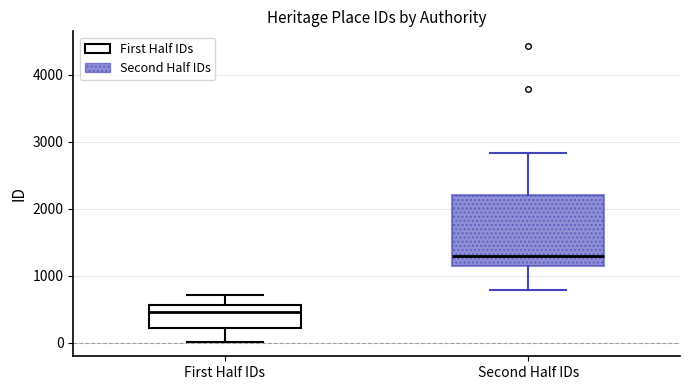

Where does the median line of the box for First Half IDs sit on the y-axis? The values are not printed on the chart, so give them approximately, as read against the axis.

500